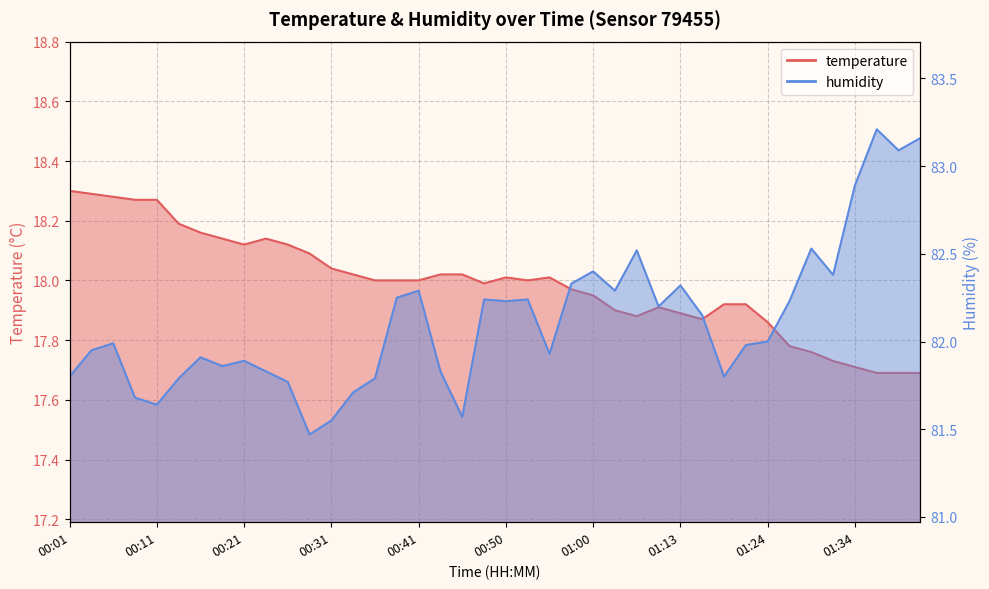

What is the sum of the humidity values at 00:43 and 00:04?

163.8